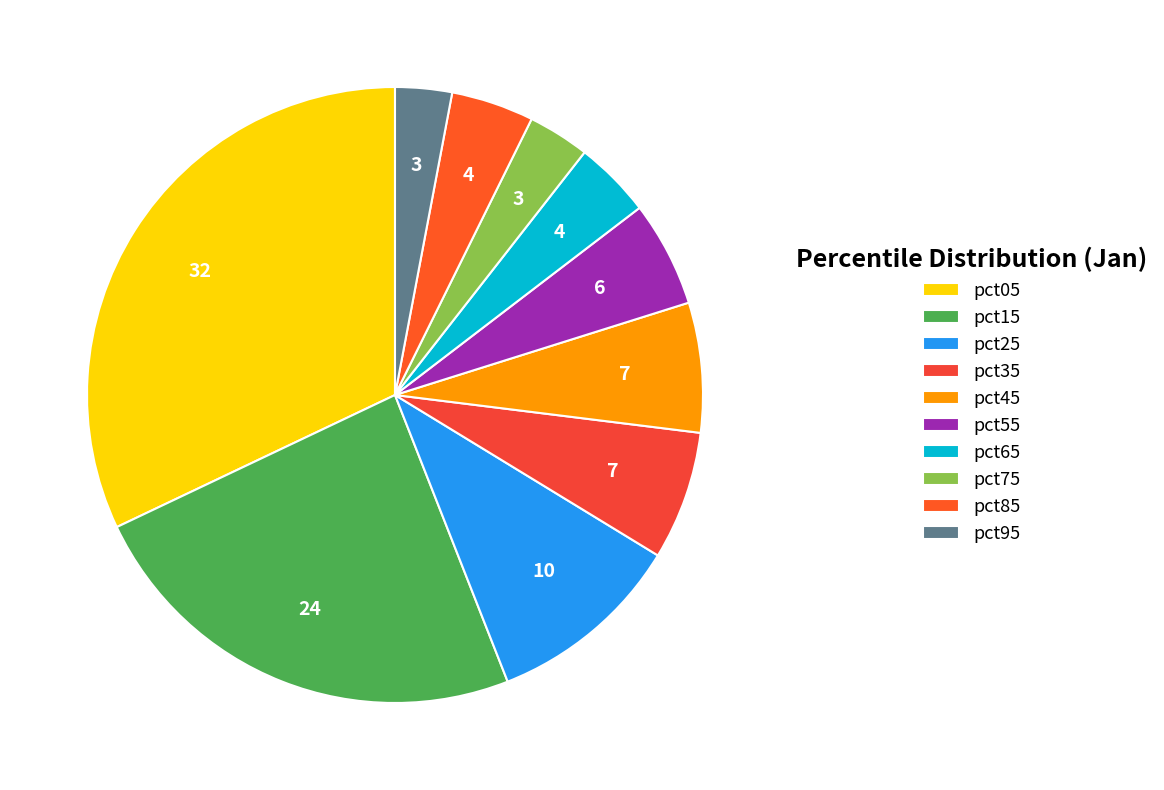

Rank the categories by value from lowest to highest.

pct95, pct75, pct65, pct85, pct55, pct35, pct45, pct25, pct15, pct05